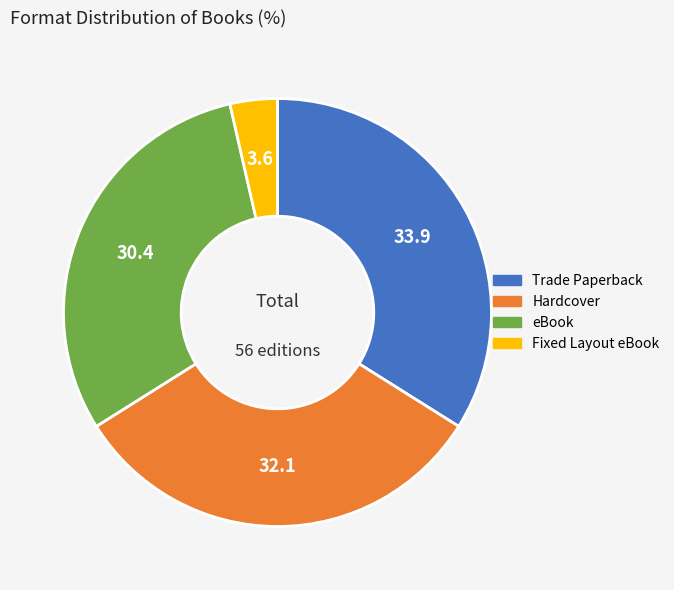

What is the ratio of the value at Fixed Layout eBook to the value at Trade Paperback?

0.1